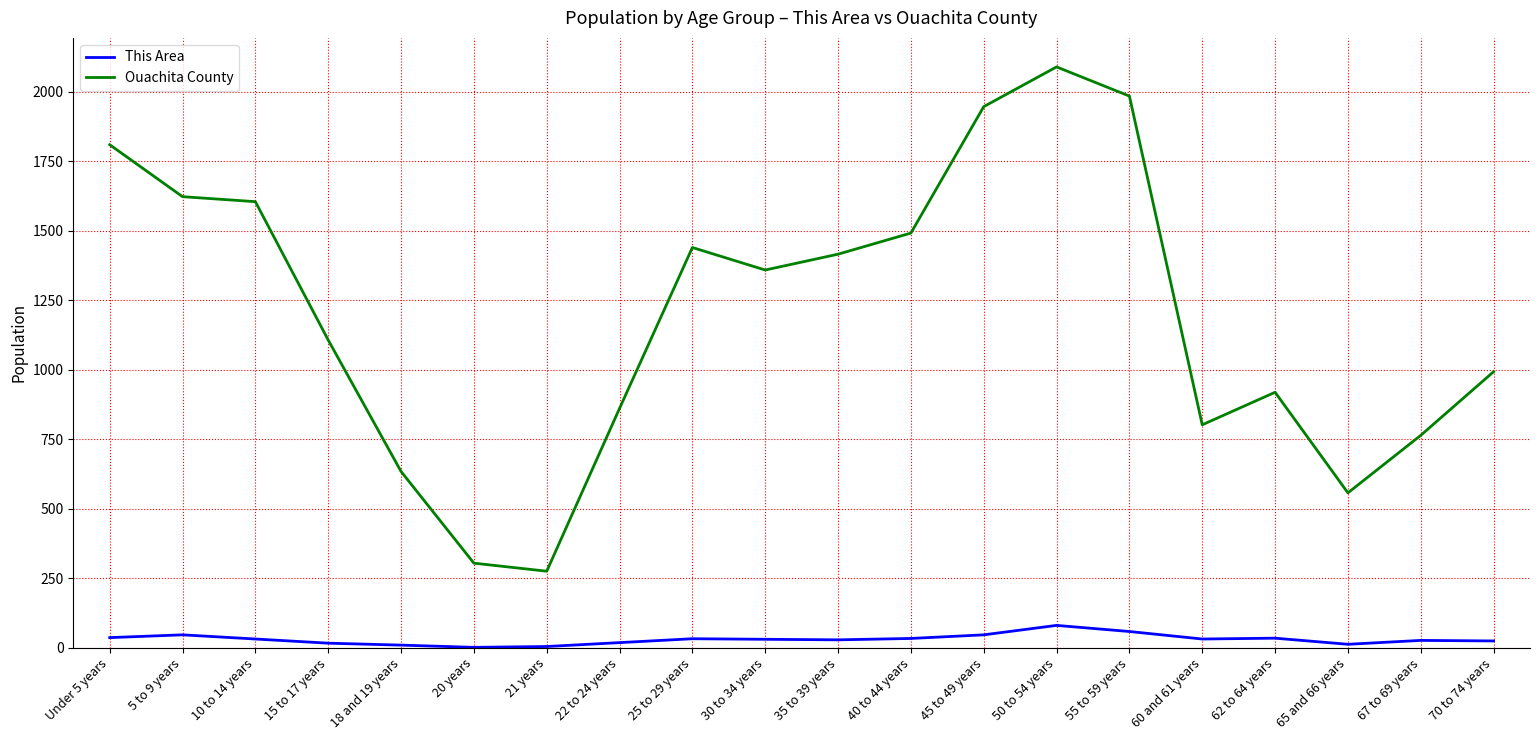

Rank the series by their average value, from highest to lowest.

Ouachita County, This Area